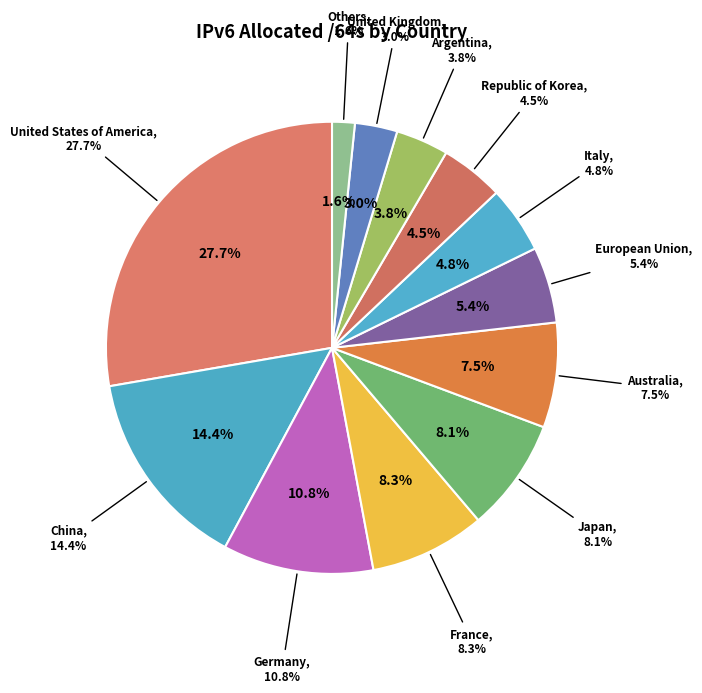

True or false: European Union accounts for 5% of the total.

True